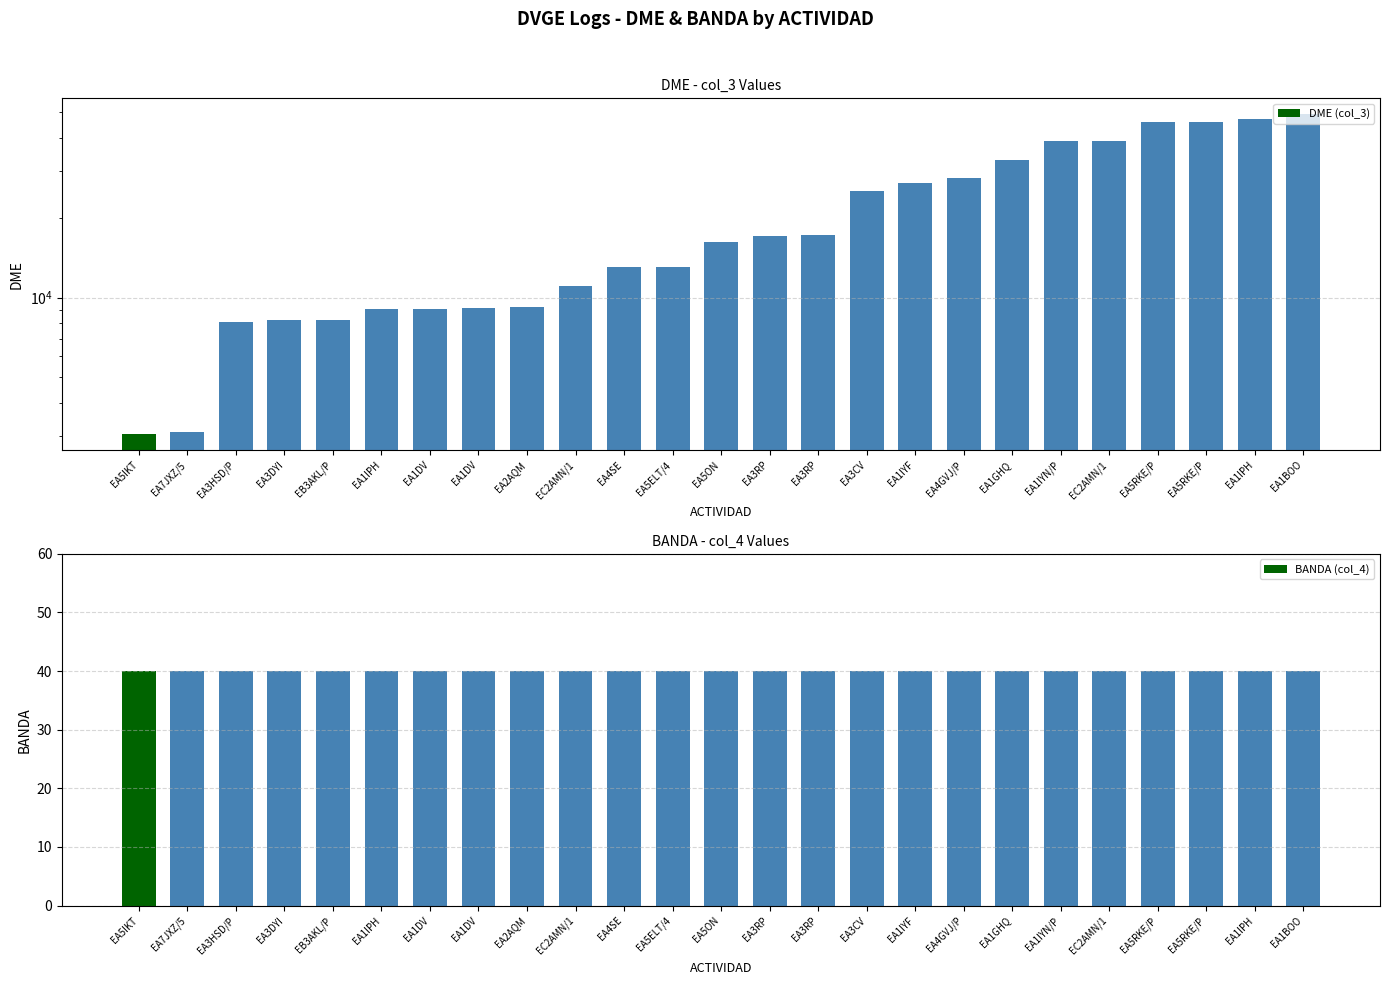

What is the label of the 5th bar from the right?

EC2AMN/1